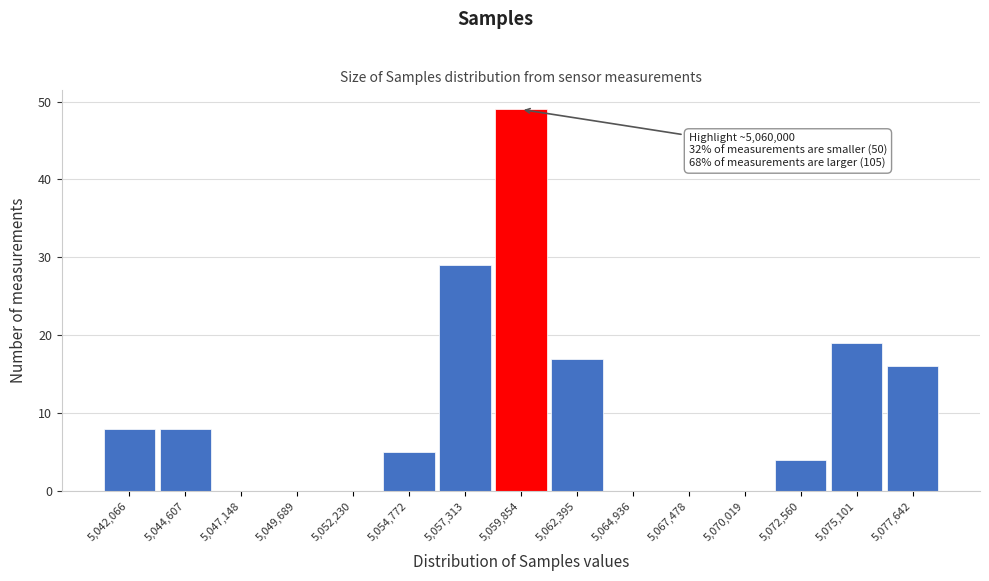

Reading left to right, what are all the values shown in this chart?

5,042,066=8	5,044,607=8	5,047,148=0	5,049,689=0	5,052,230=0	5,054,772=5	5,057,313=29	5,059,854=49	5,062,395=17	5,064,936=0	5,067,478=0	5,070,019=0	5,072,560=4	5,075,101=19	5,077,642=16